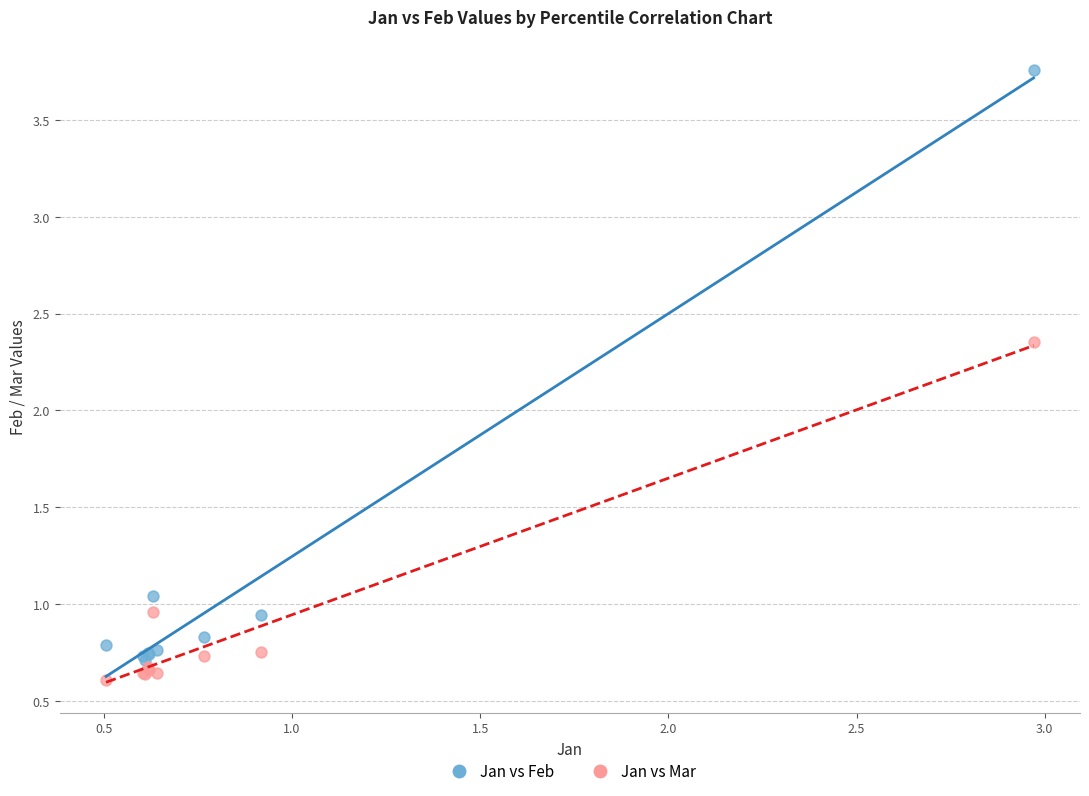

Which series has the largest Y range (max minus min)?

Jan vs Feb